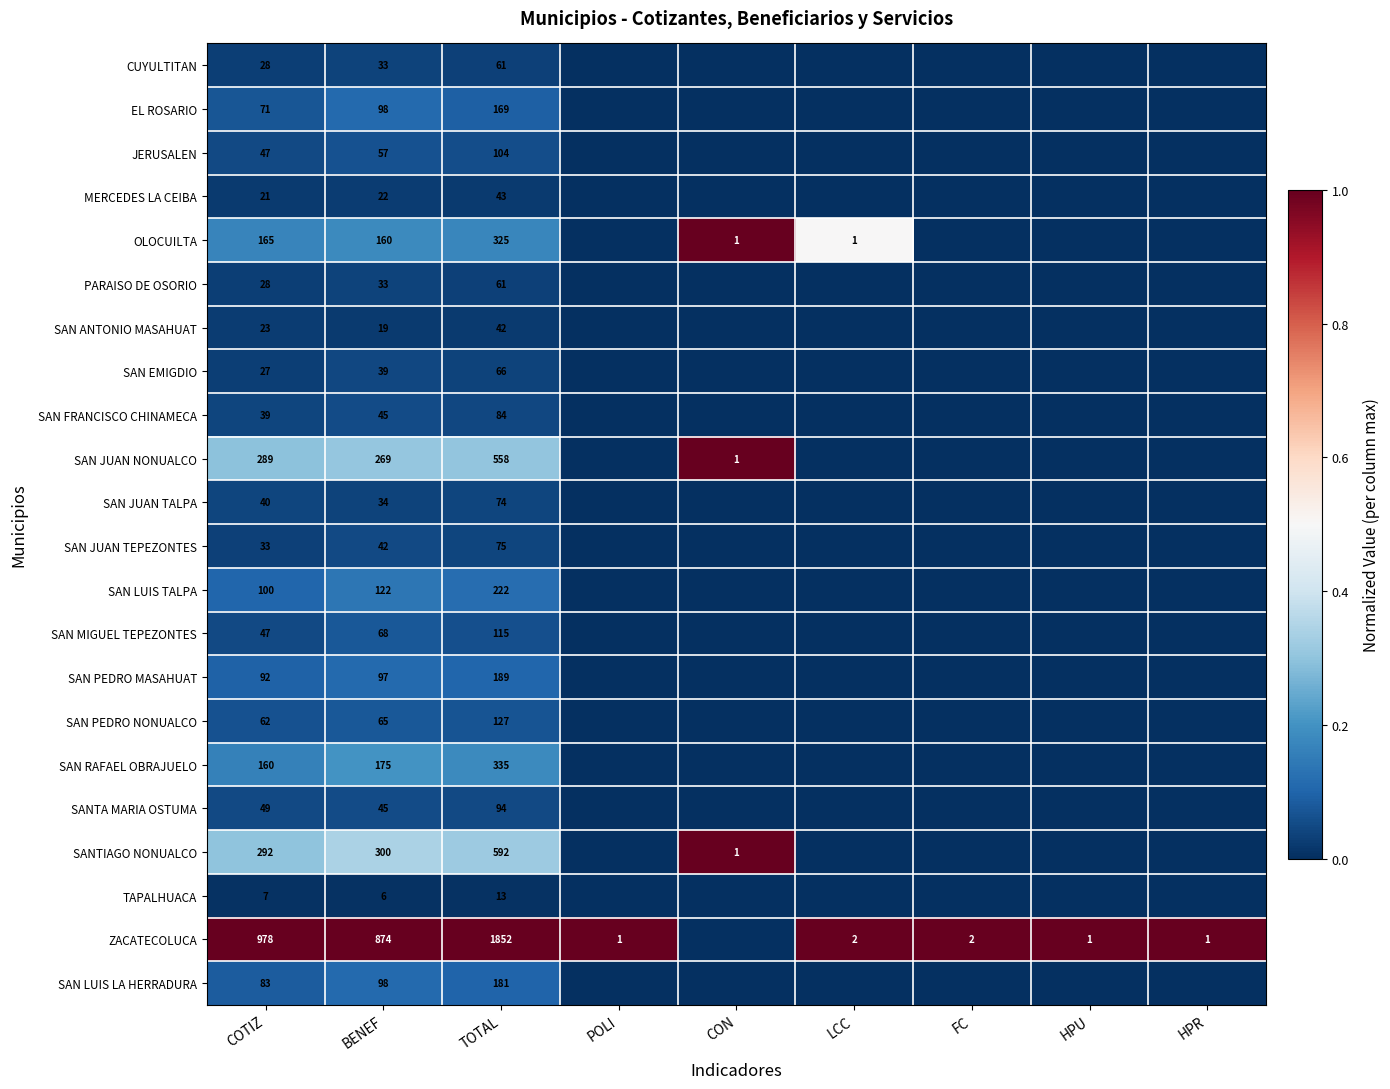

Is it true that SAN ANTONIO MASAHUAT equals 42 at TOTAL?

True